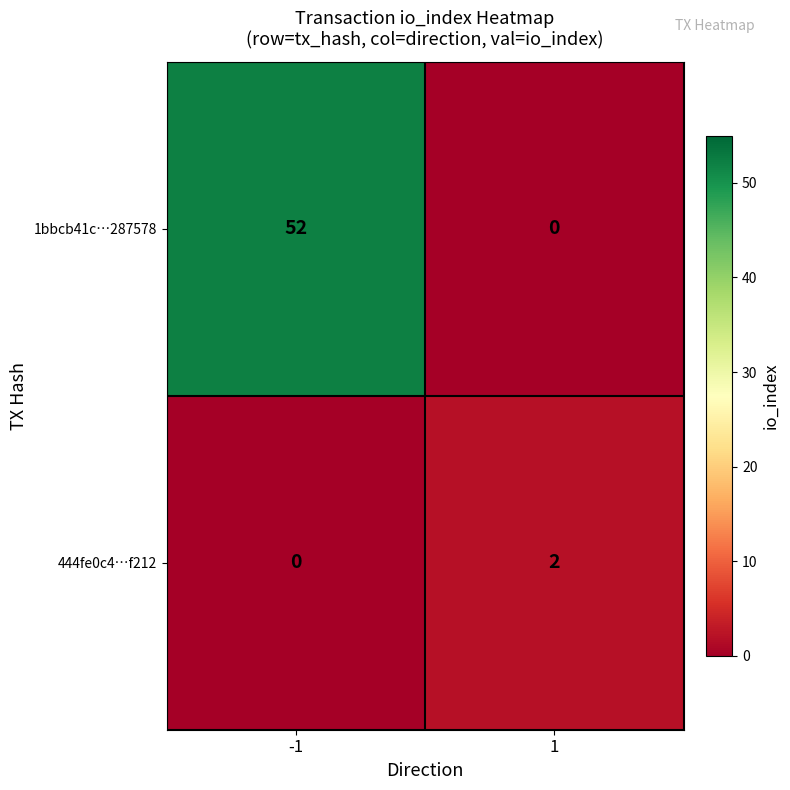

Rank the series at 1 from highest to lowest value.

444fe0c4…f212, 1bbcb41c…287578